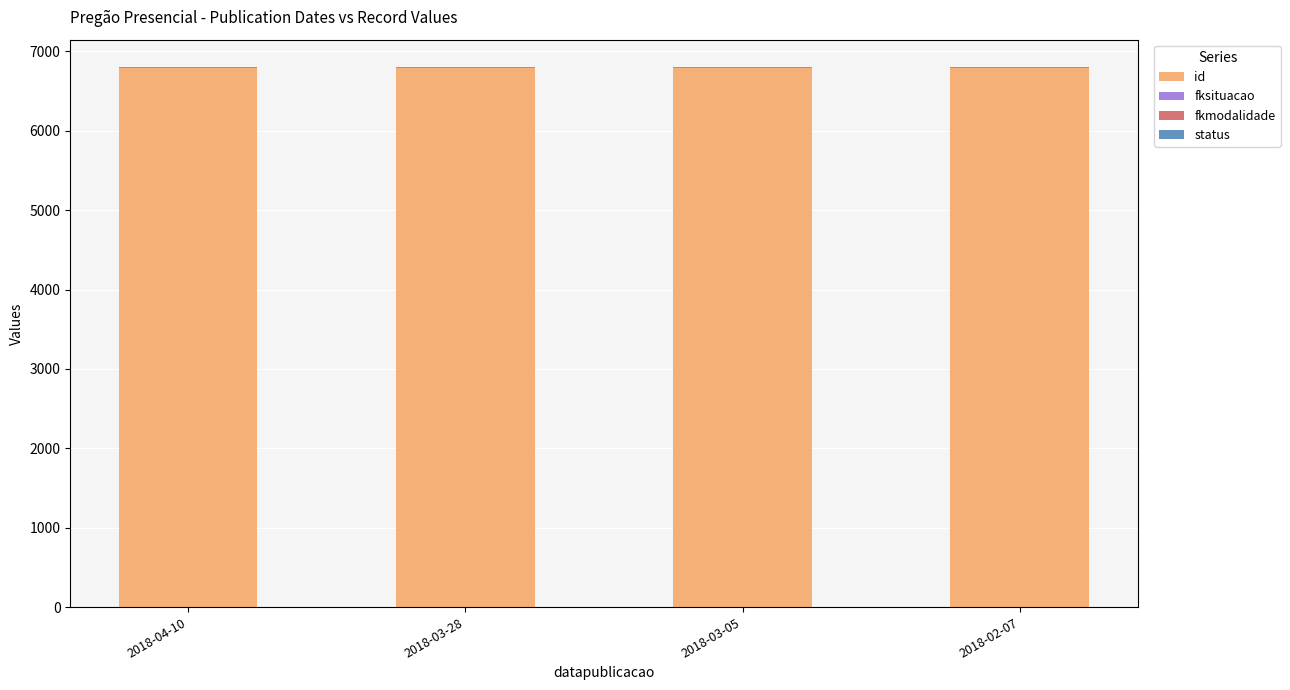

How many distinct data groups are displayed?

4